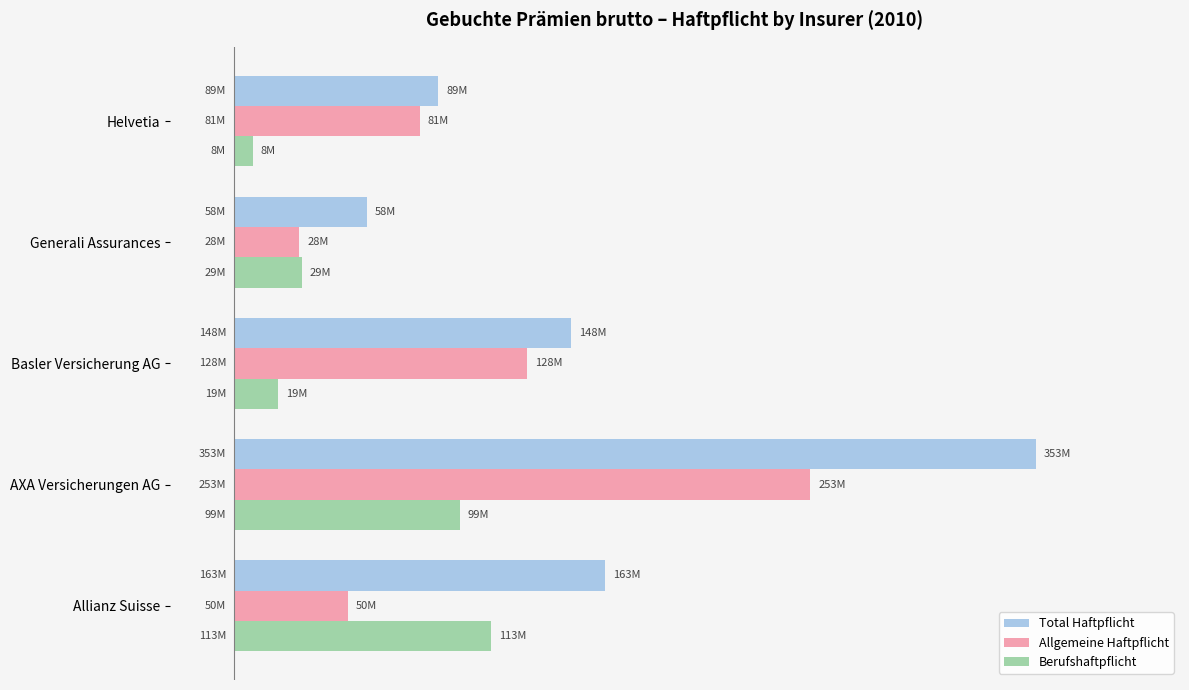

Rank the series by their average value, from highest to lowest.

Total Haftpflicht, Allgemeine Haftpflicht, Berufshaftpflicht